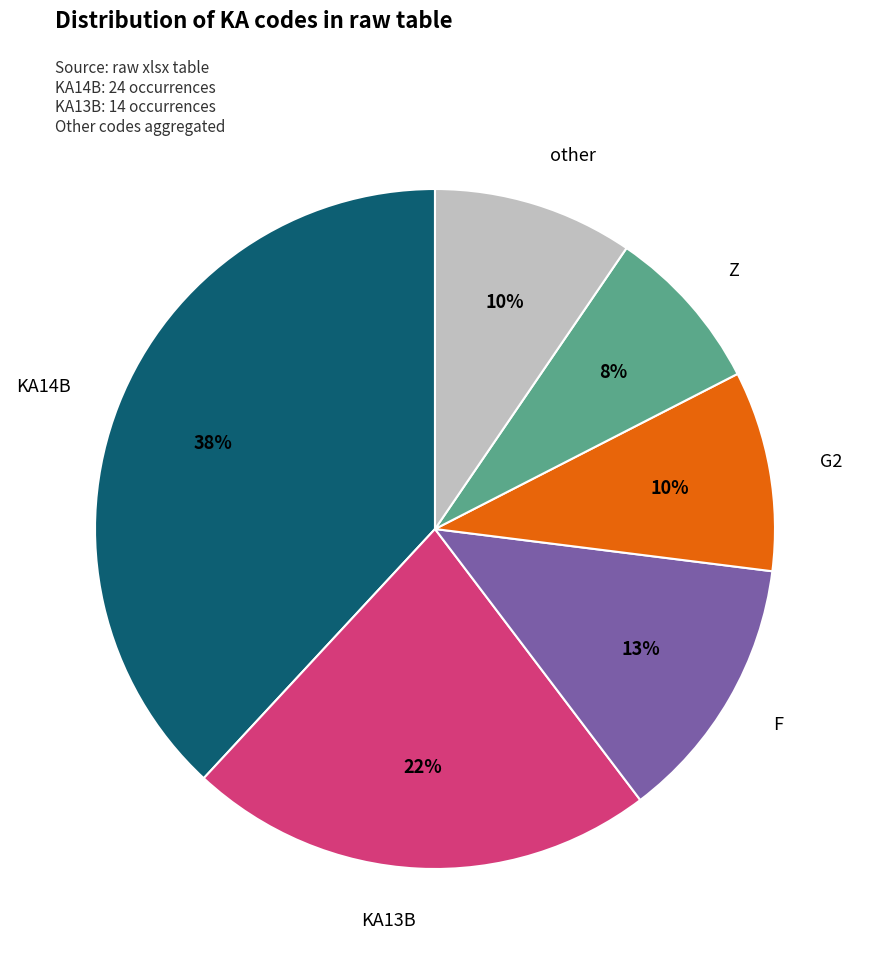

To the nearest percent, what percentage of the pie is F?

13%